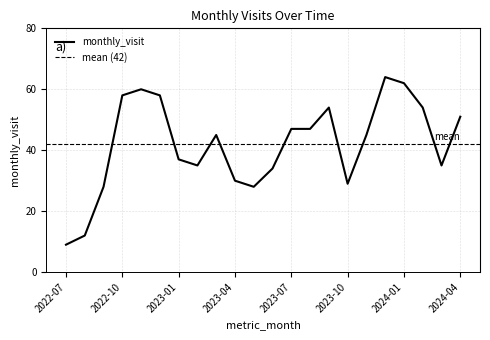

What is the average value?

42